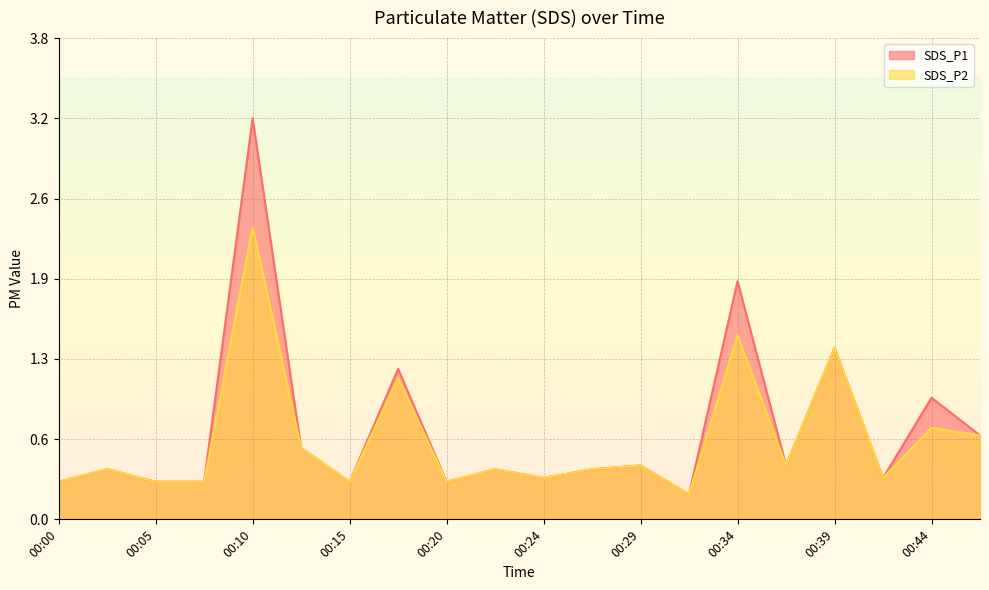

True or false: SDS_P2 has a value of 0.2 at 00:32.

True